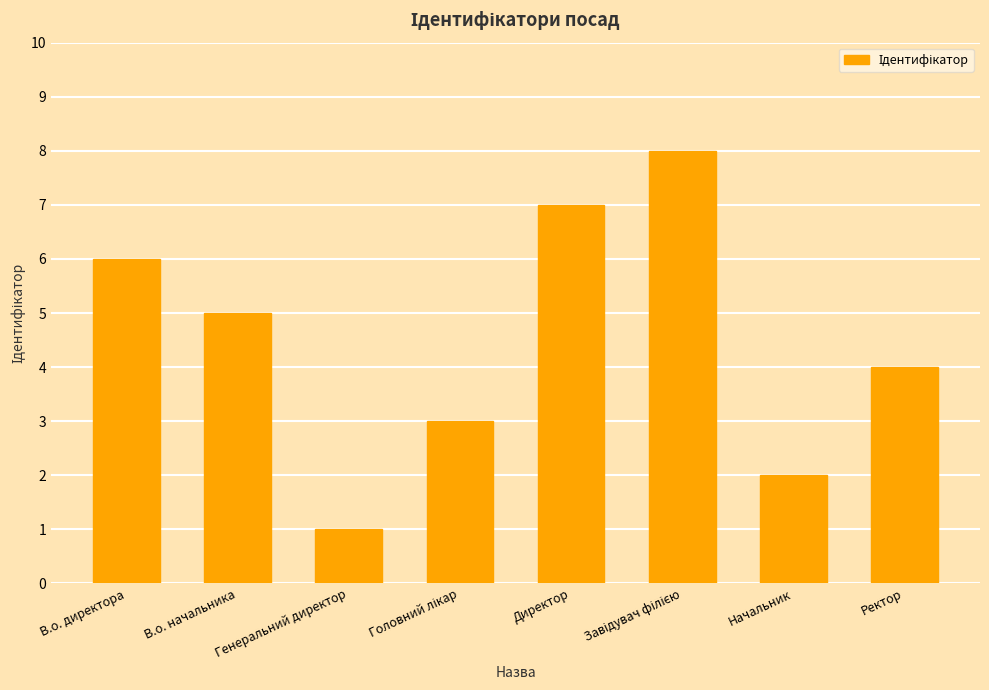

What is the sum of all values?

36